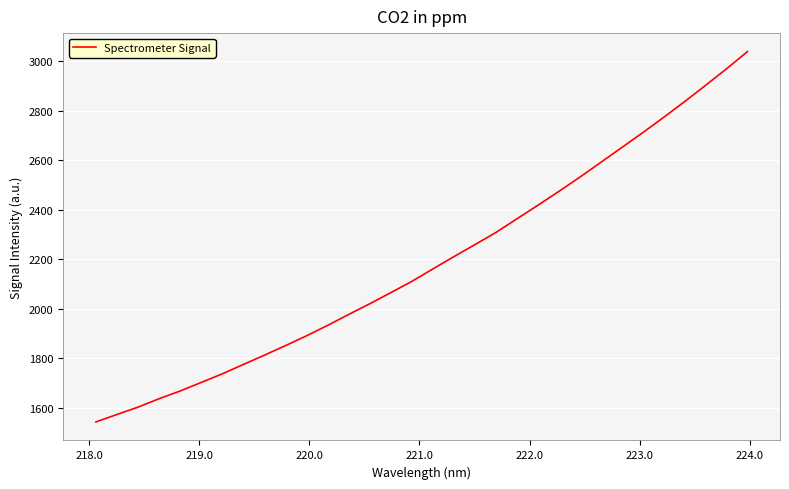

What is the maximum value shown in the chart?

3038.7